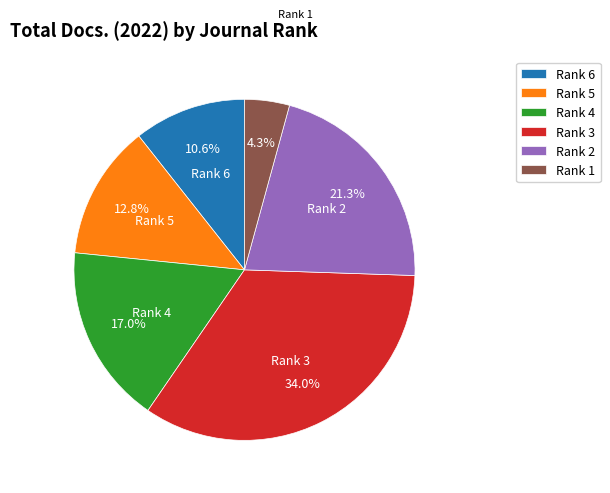

The Rank 4 slice represents 17% of the pie. True or false?

True